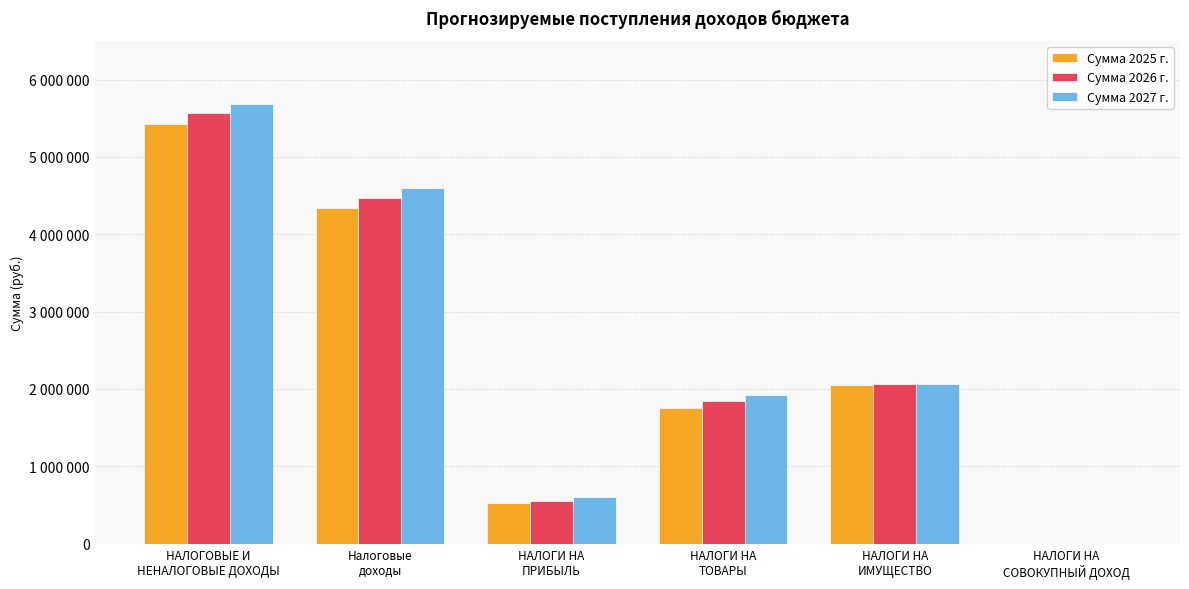

Does the chart contain stacked bars?

No